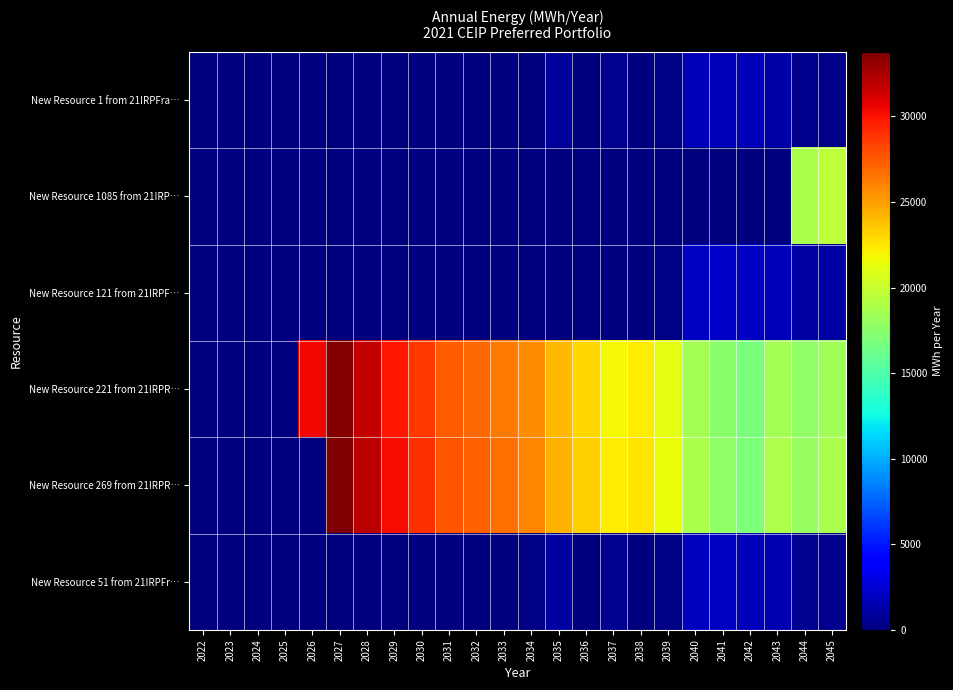

Between 2041 and 2044, which is larger?

2041